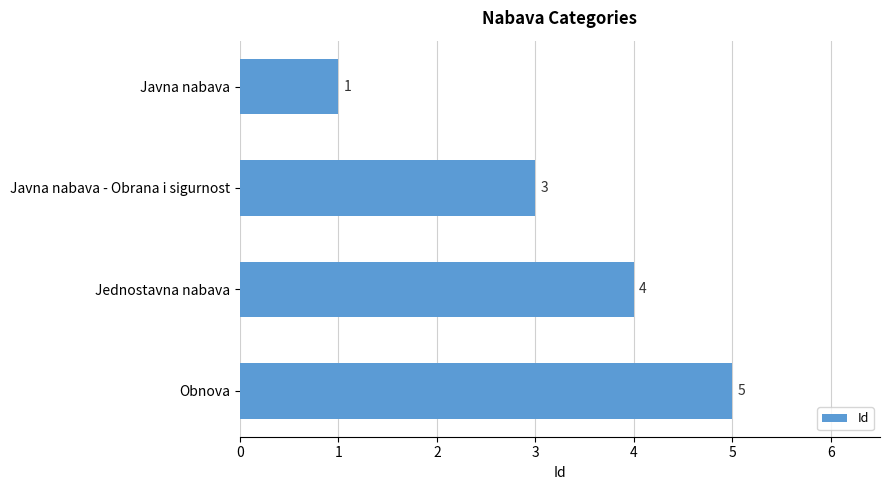

Count the number of categories in the chart.

4